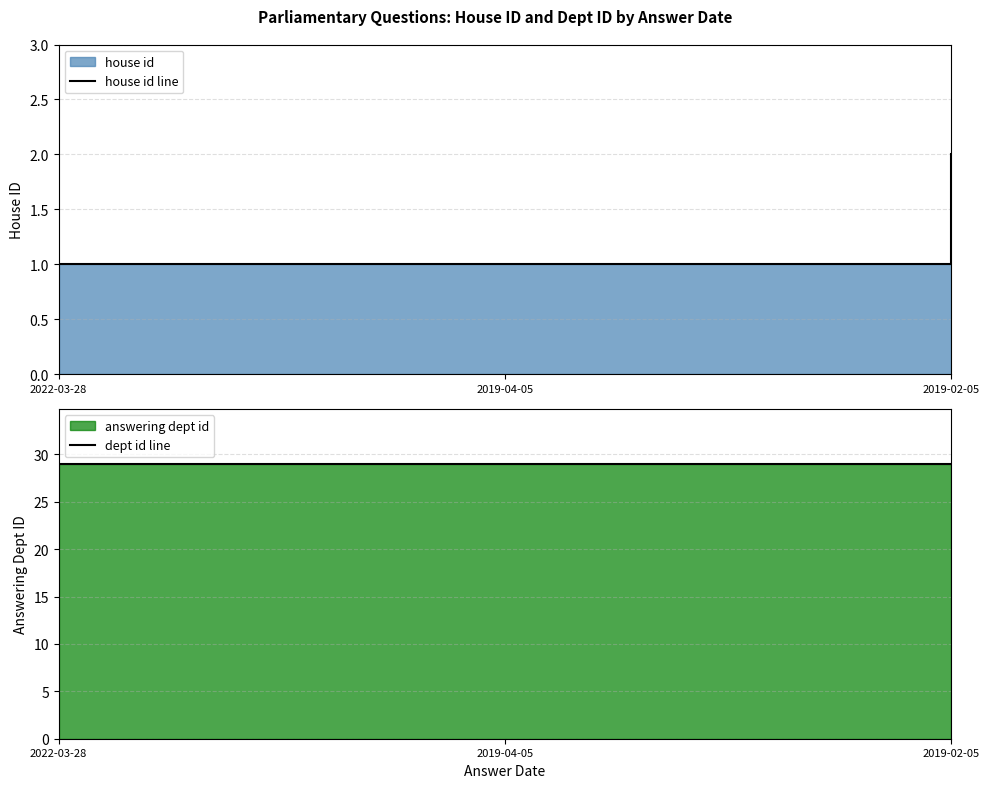

Reading left to right, extract all data points from this chart.

house id line: 1	1	2
dept id line: 29	29	29